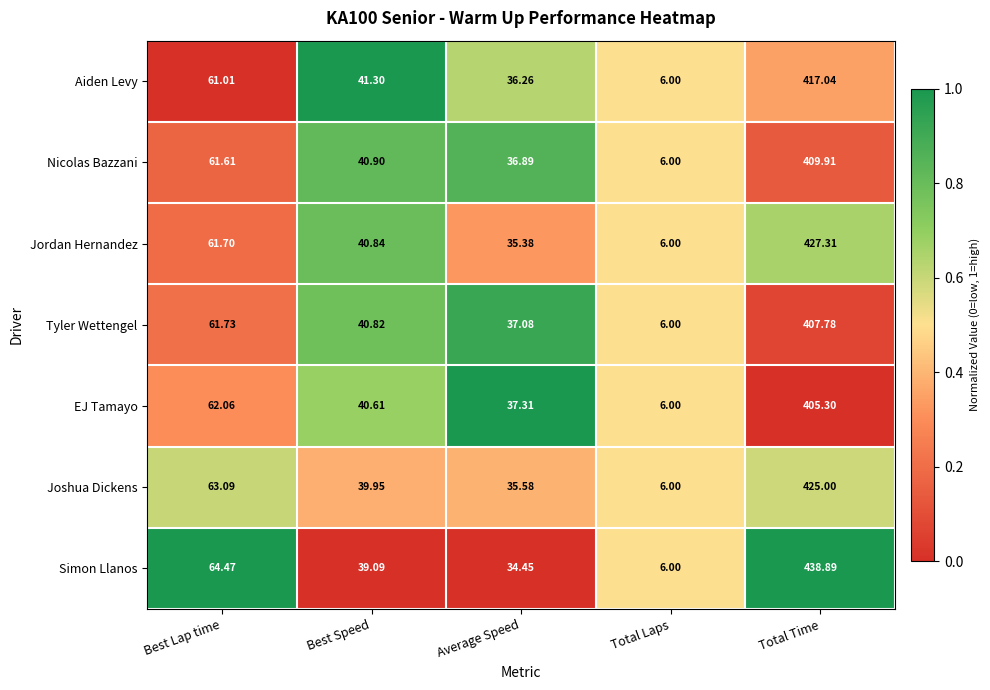

At which label does Jordan Hernandez reach its minimum?

Total Laps